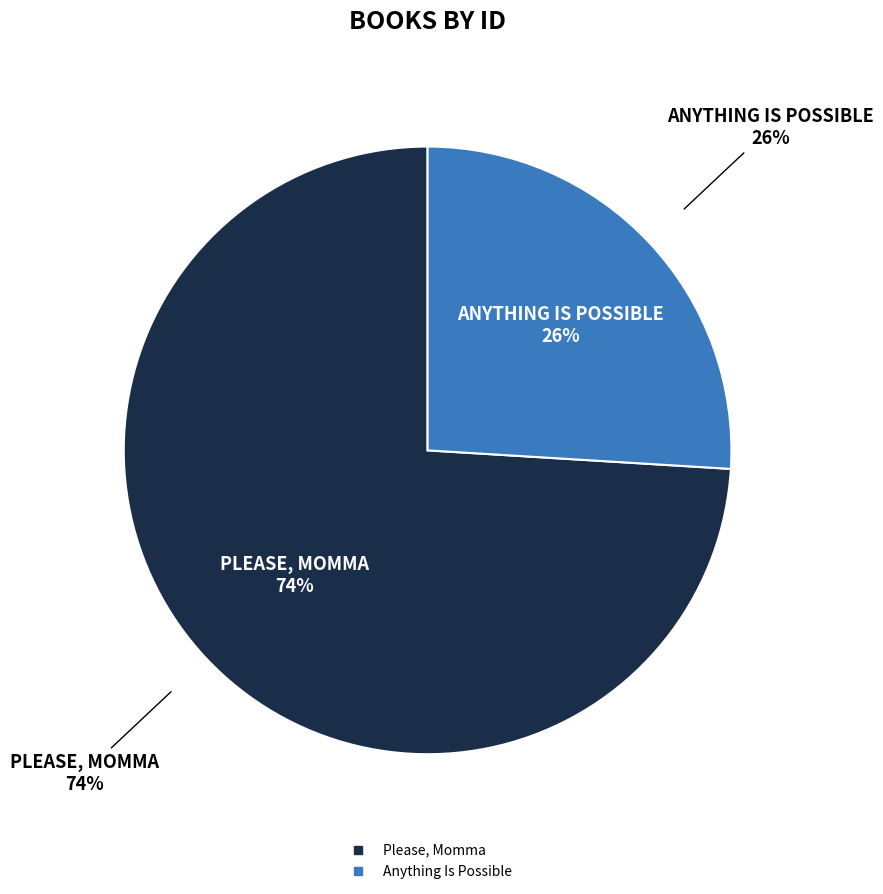

To the nearest percent, what portion does Please, Momma represent?

74%